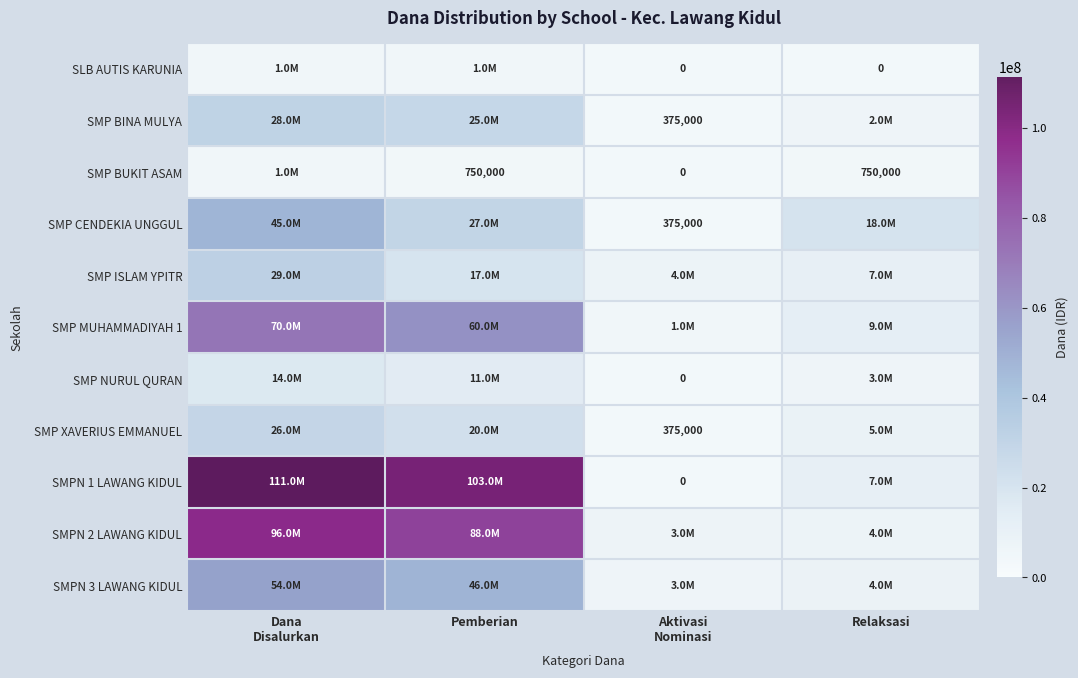

True or false: SMP BUKIT ASAM has a value of 1232527 at Relaksasi.

False